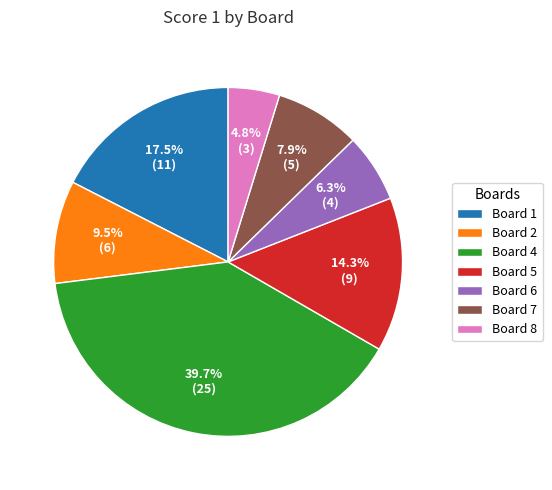

Does any single category account for the majority?

No